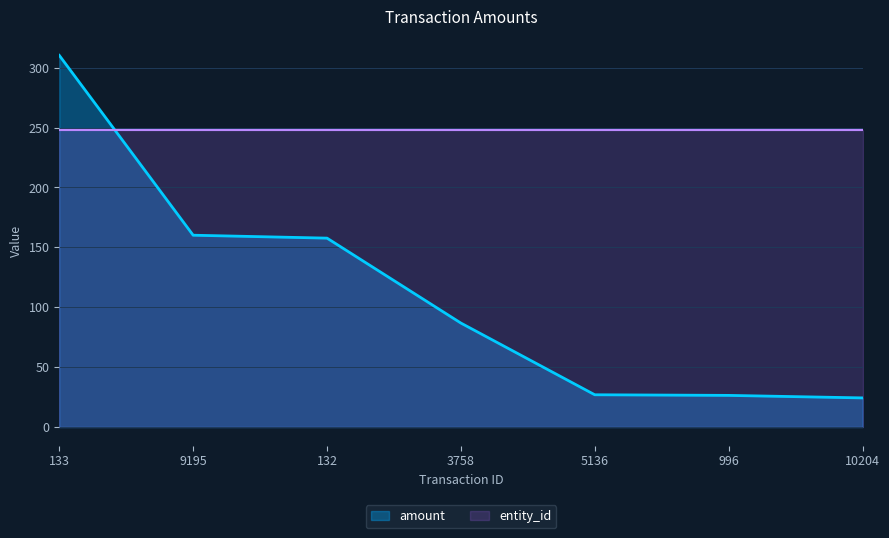

Reading left to right, extract all data points from this chart.

310.3	160.1	157.7	86.8	26.9	26.4	24.3